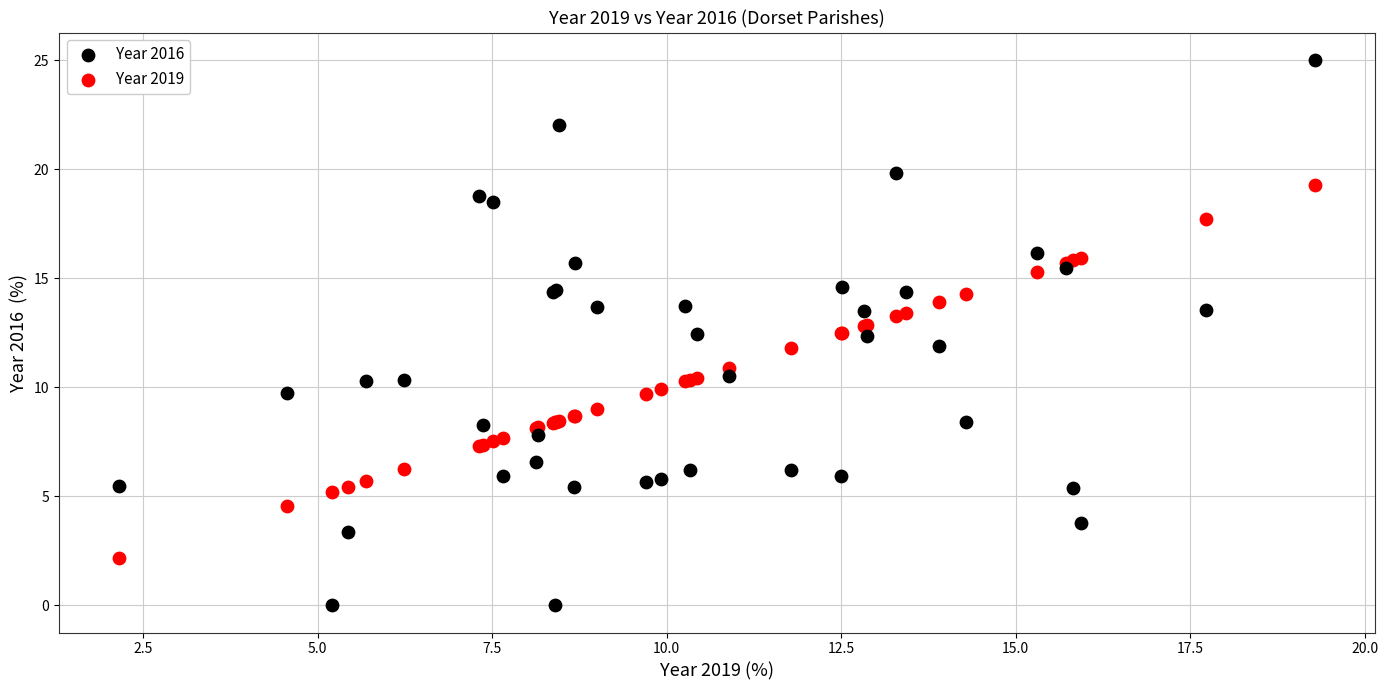

What is the X range (max minus min) for the scatter plot?

17.1